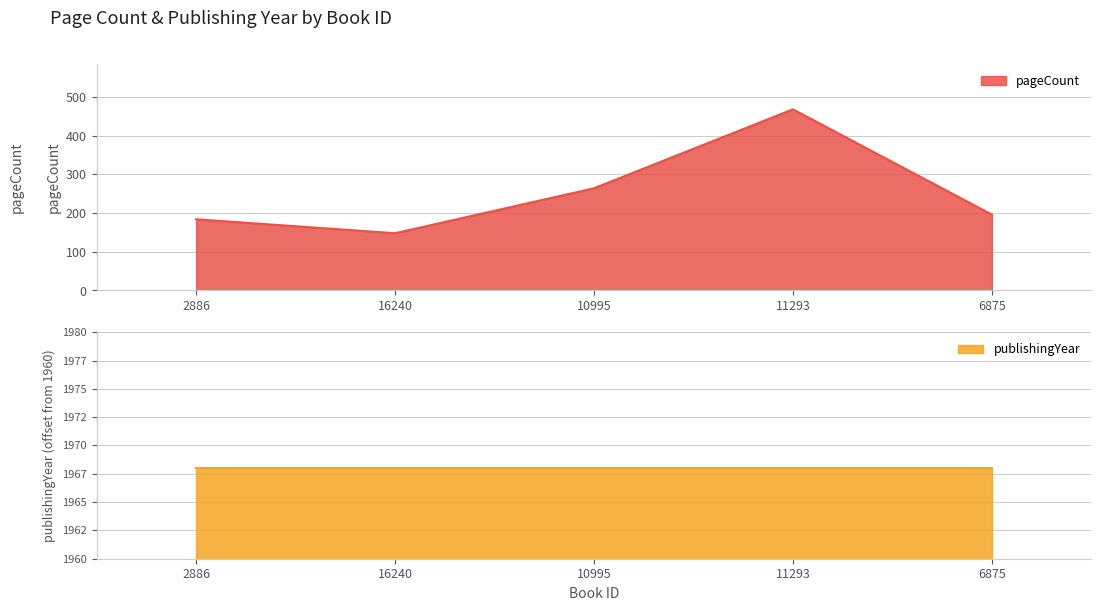

What is the label of the 1st point from the right?

6875